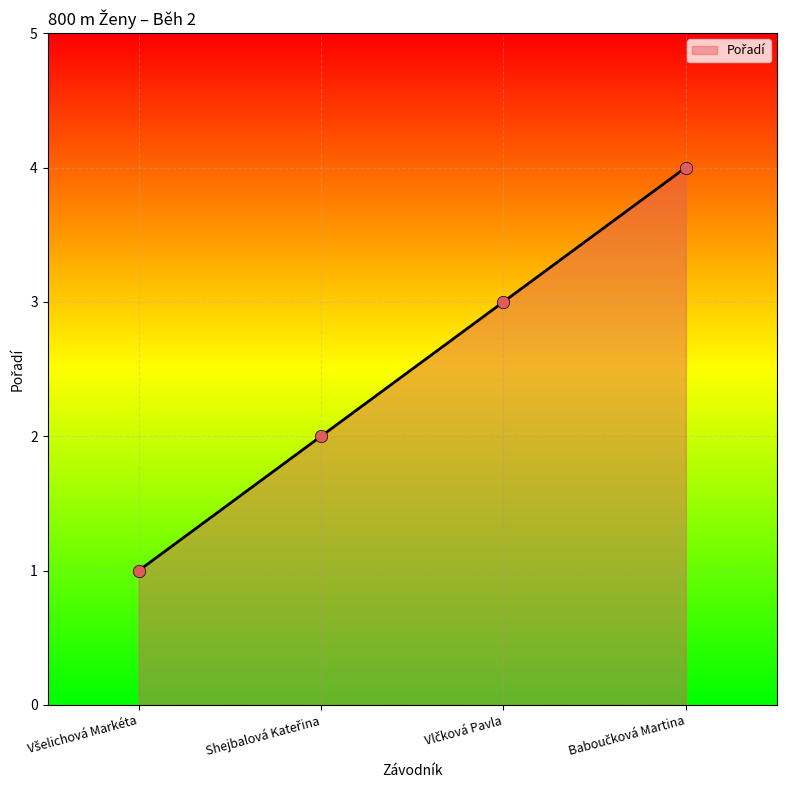

Approximately how many times larger is the value at Všelichová Markéta compared to Baboučková Martina?

0.2